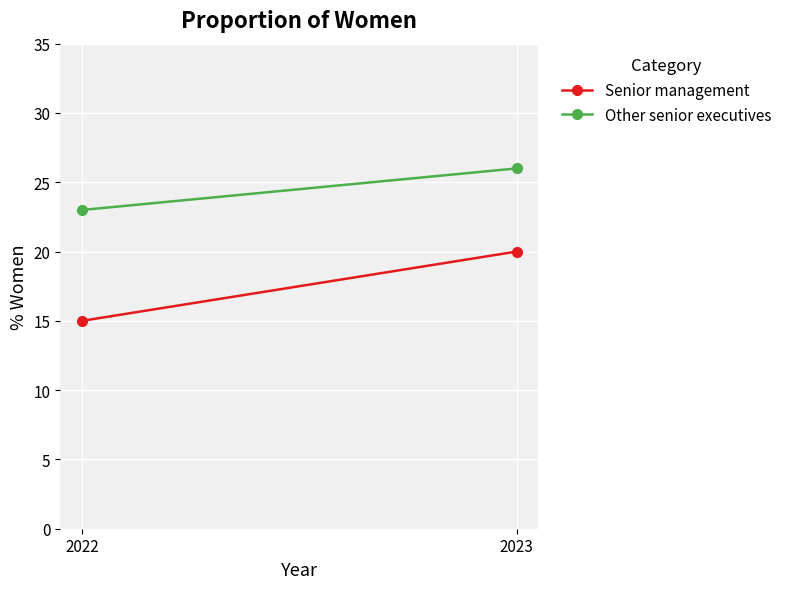

What is the average value of the Other senior executives series?

24